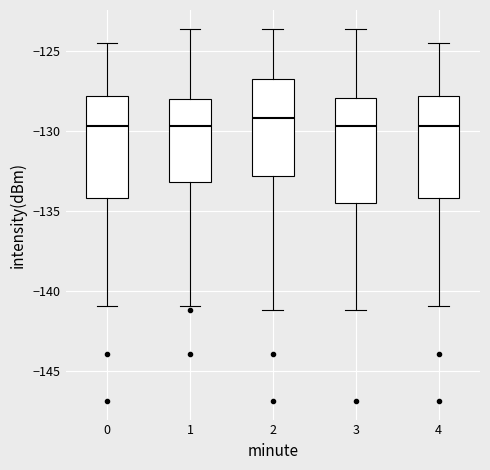

Reading left to right, read every box against the y-axis: the position of its median line, the range the box covers, and the ends of its whiskers. The values are not printed on the chart, so give them approximately, as read against the axis.

0: median -129.5, box -134.0 to -128.0, whiskers -141.0 to -124.5
1: median -129.5, box -133.0 to -128.0, whiskers -141.0 to -123.5
2: median -129.0, box -133.0 to -126.5, whiskers -141.0 to -123.5
3: median -129.5, box -134.5 to -128.0, whiskers -141.0 to -123.5
4: median -129.5, box -134.0 to -128.0, whiskers -141.0 to -124.5